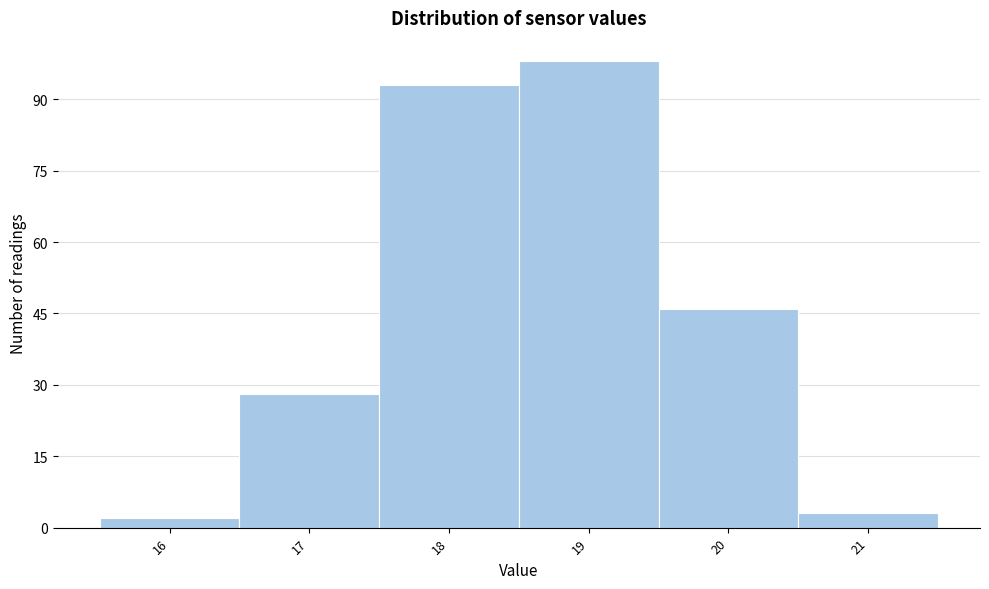

Which range on the x-axis has the tallest bar?

18.5 to 19.5